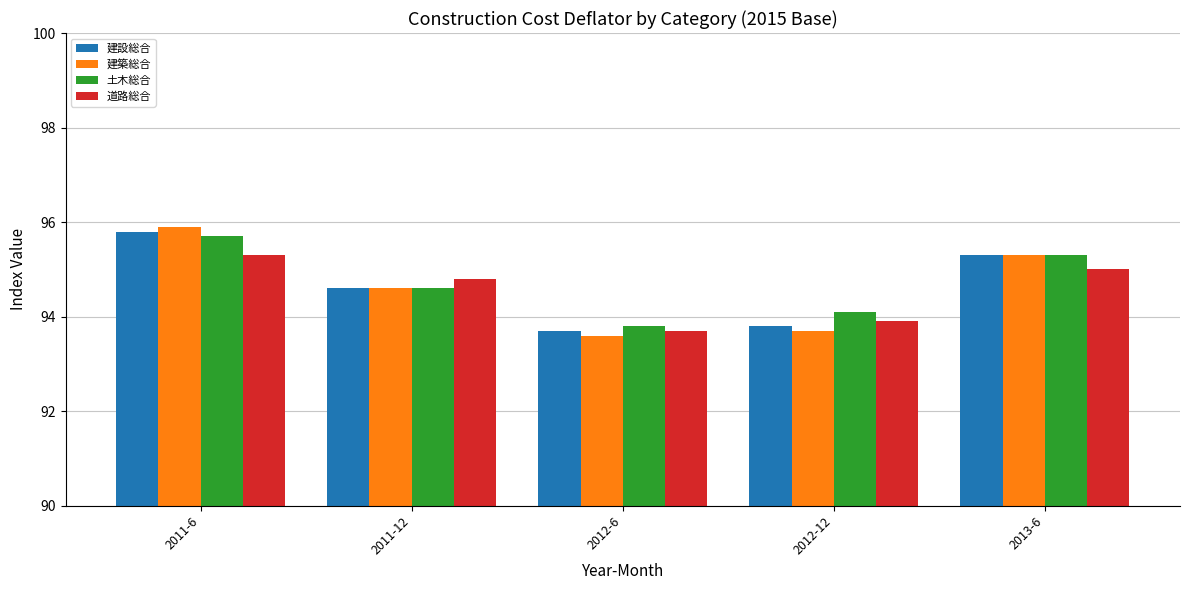

Reading left to right, what are all the values shown in this chart?

建設総合: 95.8	94.6	93.7	93.8	95.3
建築総合: 95.9	94.6	93.6	93.7	95.3
土木総合: 95.7	94.6	93.8	94.1	95.3
道路総合: 95.3	94.8	93.7	93.9	95.0